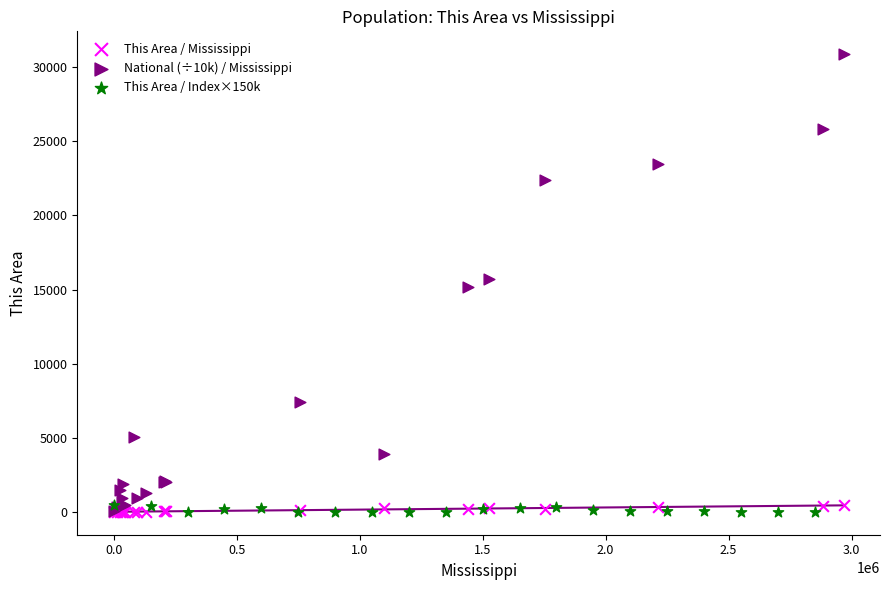

Which series has the largest Y range (max minus min)?

National (÷10k) / Mississippi